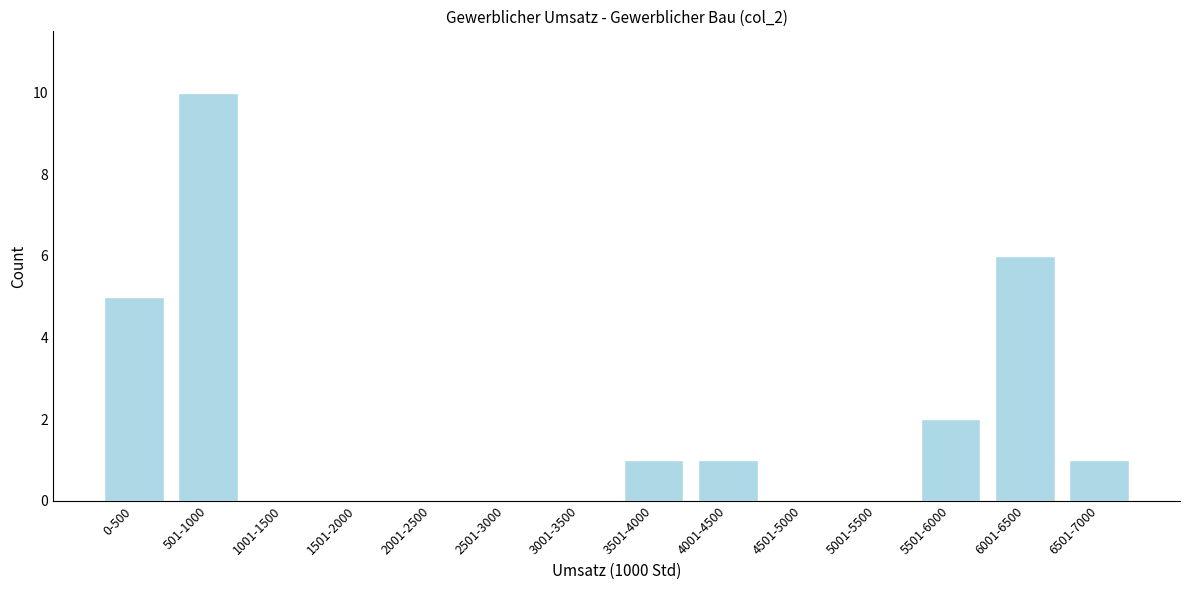

Reading right to left, extract all data points from this chart.

6501-7000=1	6001-6500=6	5501-6000=2	5001-5500=0	4501-5000=0	4001-4500=1	3501-4000=1	3001-3500=0	2501-3000=0	2001-2500=0	1501-2000=0	1001-1500=0	501-1000=10	0-500=5